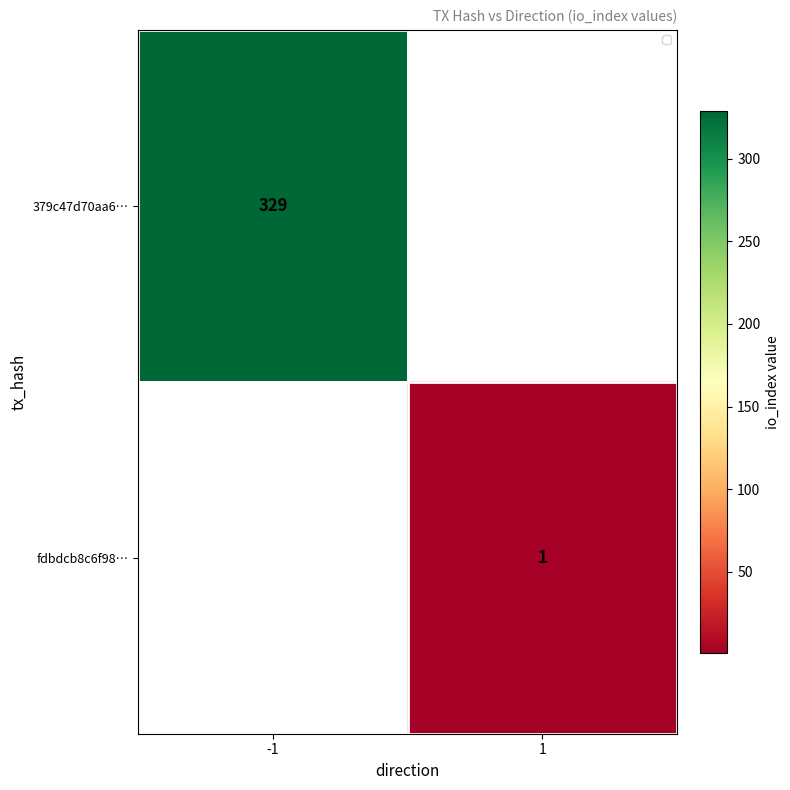

Is the value of 379c47d70aa6… at -1 greater than the value of fdbdcb8c6f98… at 1?

Yes